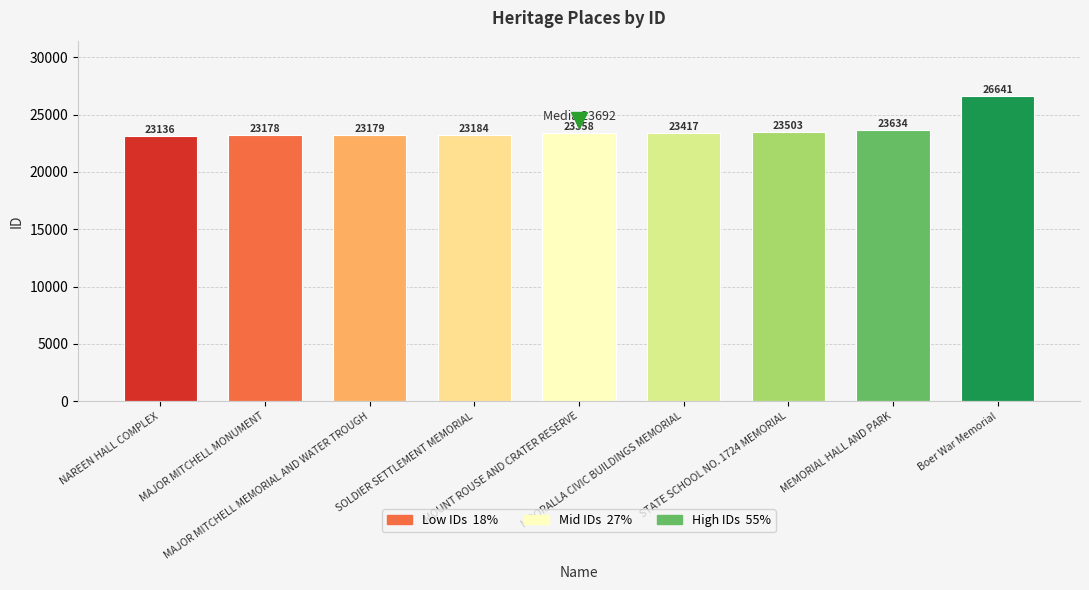

Reading left to right, extract all data points from this chart.

23136	23178	23179	23184	23358	23417	23503	23634	26641